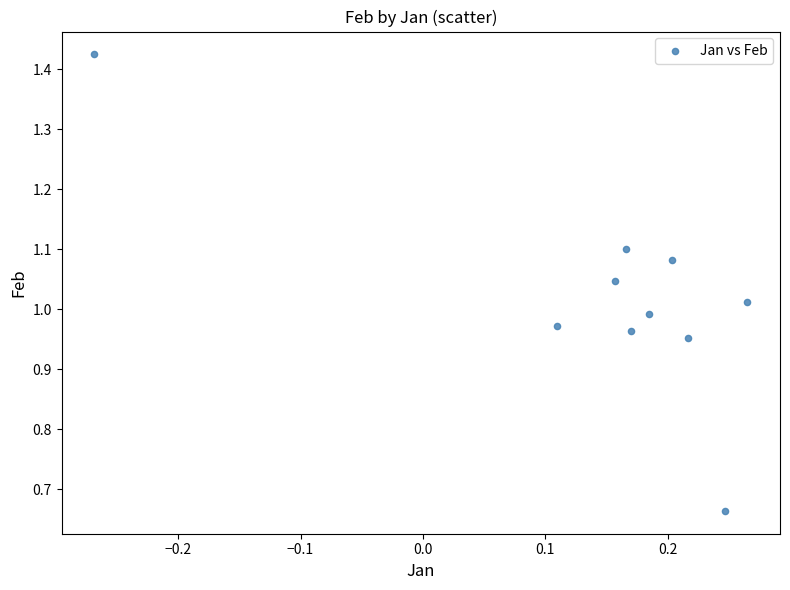

What is the range of Y values (max minus min)?

0.8